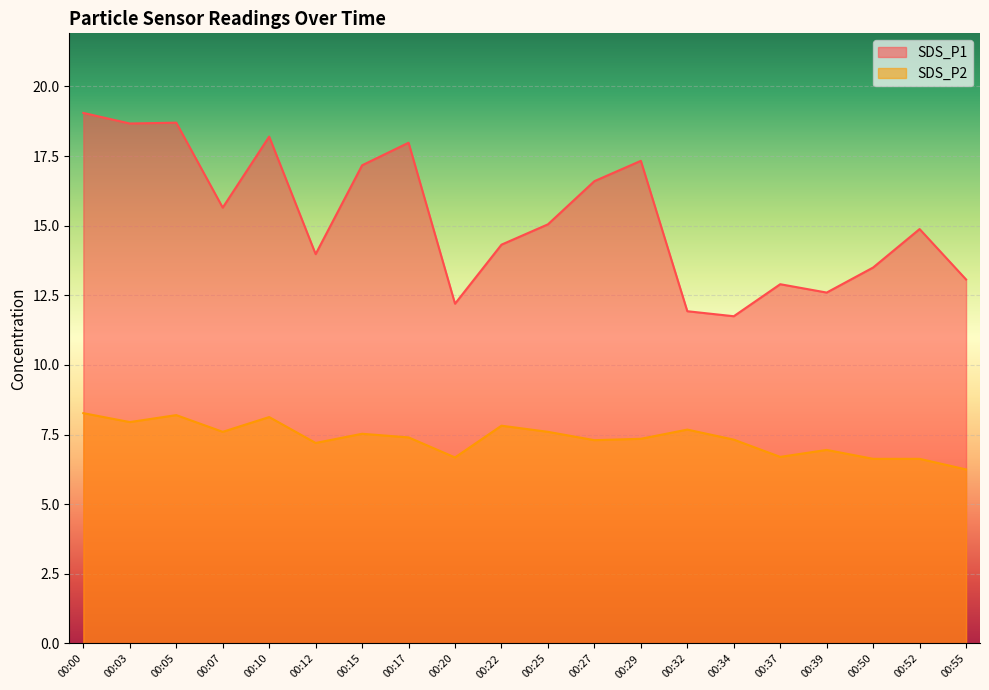

Reading right to left, extract all data points from this chart.

SDS_P1: 13.1	14.9	13.5	12.6	12.9	11.8	11.9	17.3	16.6	15.1	14.3	12.2	18.0	17.2	14.0	18.2	15.7	18.7	18.7	19.1
SDS_P2: 6.2	6.6	6.6	7.0	6.7	7.3	7.7	7.3	7.3	7.6	7.8	6.7	7.4	7.5	7.2	8.1	7.6	8.2	8.0	8.3